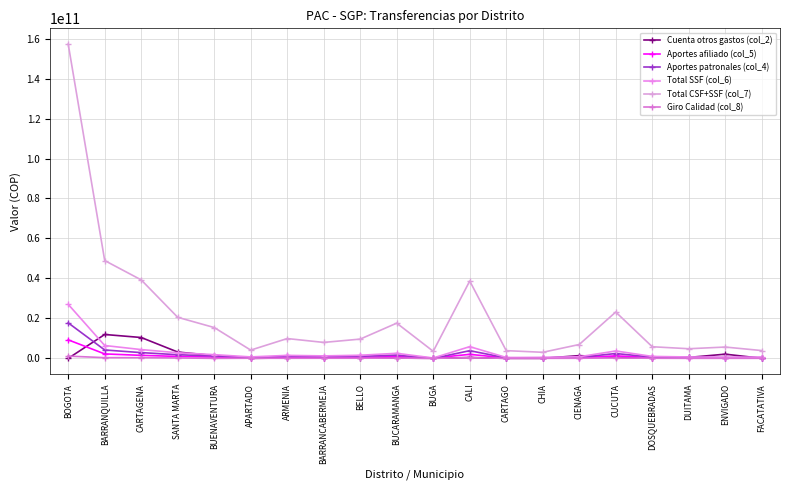

At which label is Aportes afiliado (col_5) closest to 4711790125?

BARRANQUILLA